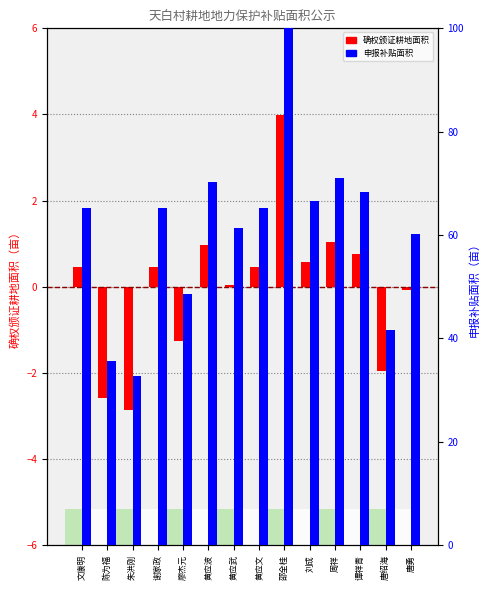

What is the total value across all series at 文康明?

65.8